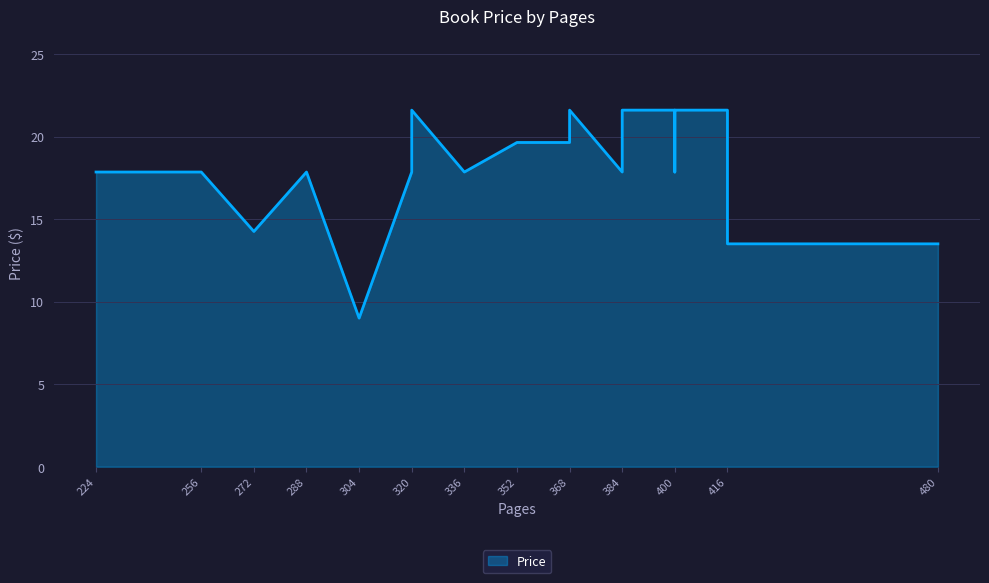

List the labels in order of value, largest first.

416, 400, 384, 400, 320, 368, 368, 352, 368, 384, 224, 336, 400, 320, 256, 288, 272, 480, 416, 304, 304